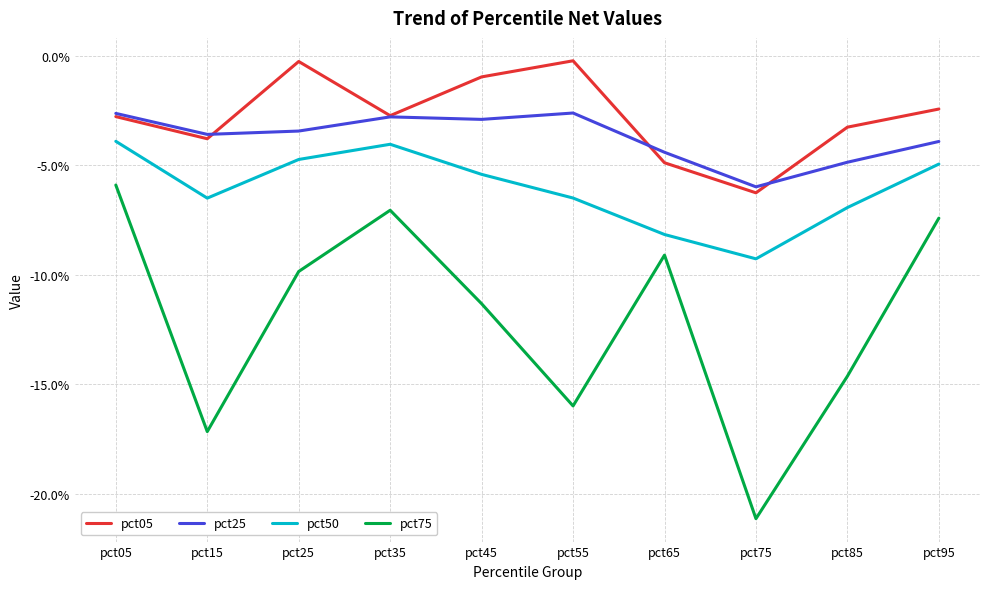

What are all the series names shown in the legend?

pct05, pct25, pct50, pct75